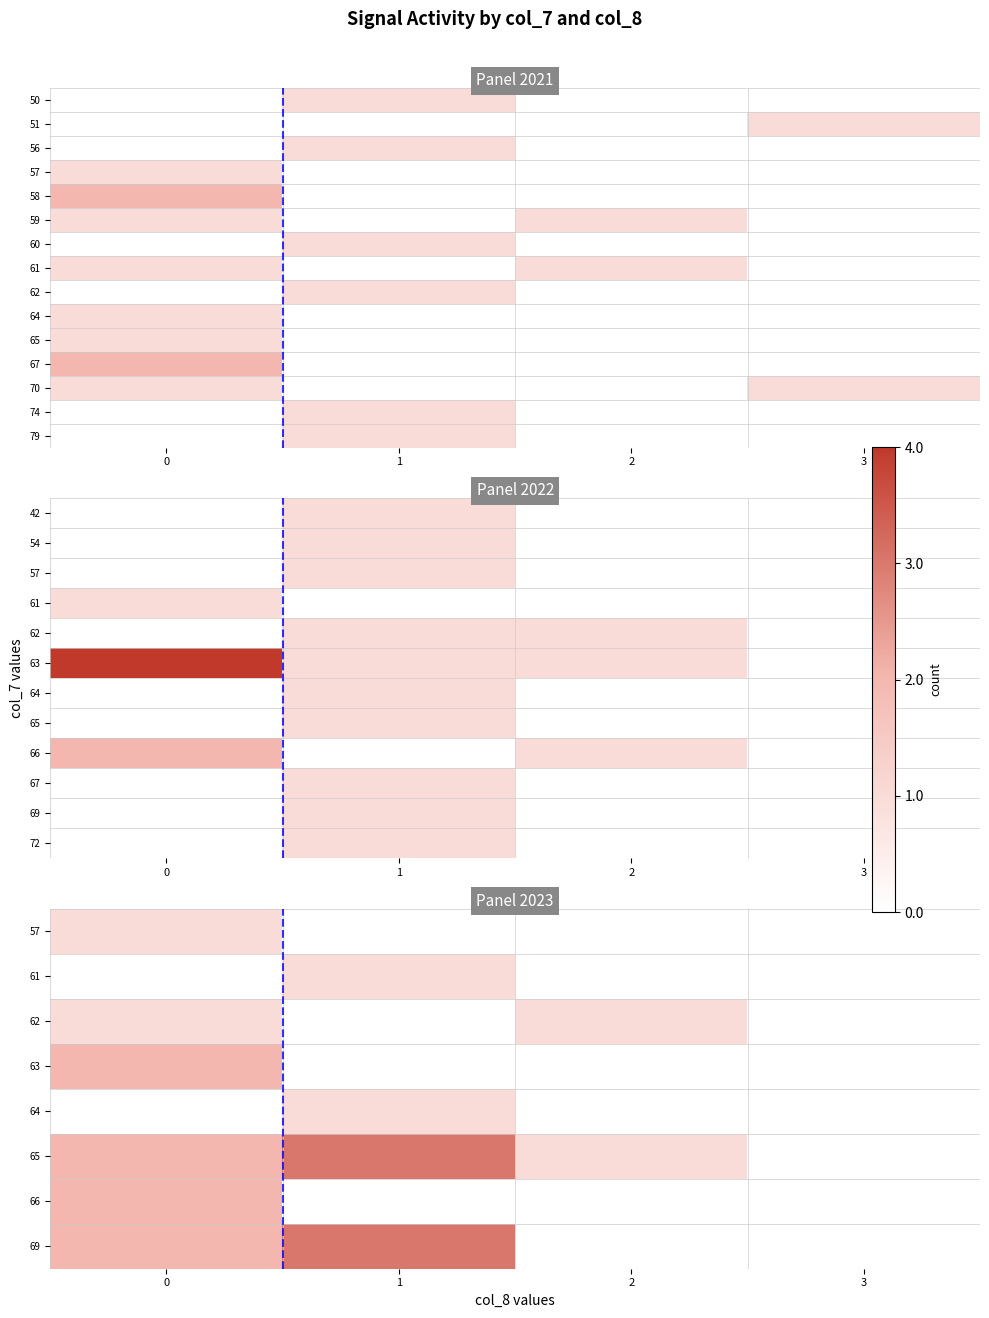

Which label corresponds to the smallest value in the chart?

1